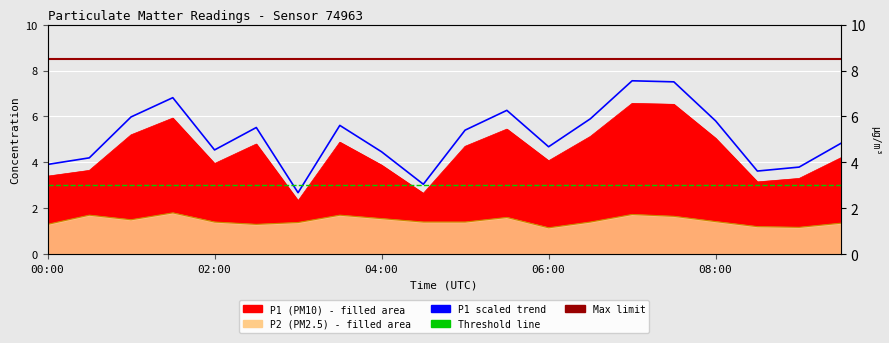

Which category has the highest value across all series?

07:00